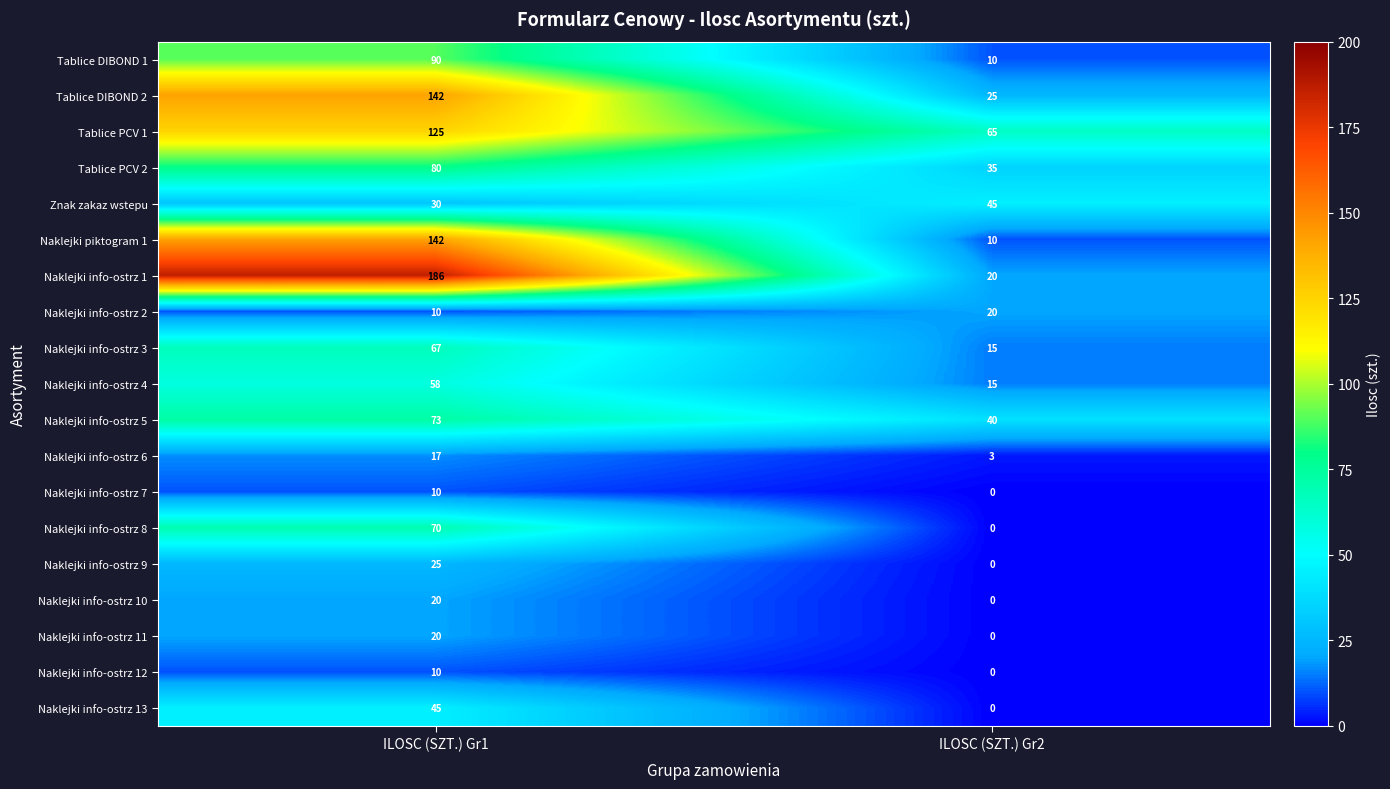

Between ILOSC (SZT.) Gr1 and ILOSC (SZT.) Gr2, which series saw the biggest shift?

Naklejki info-ostrz 1